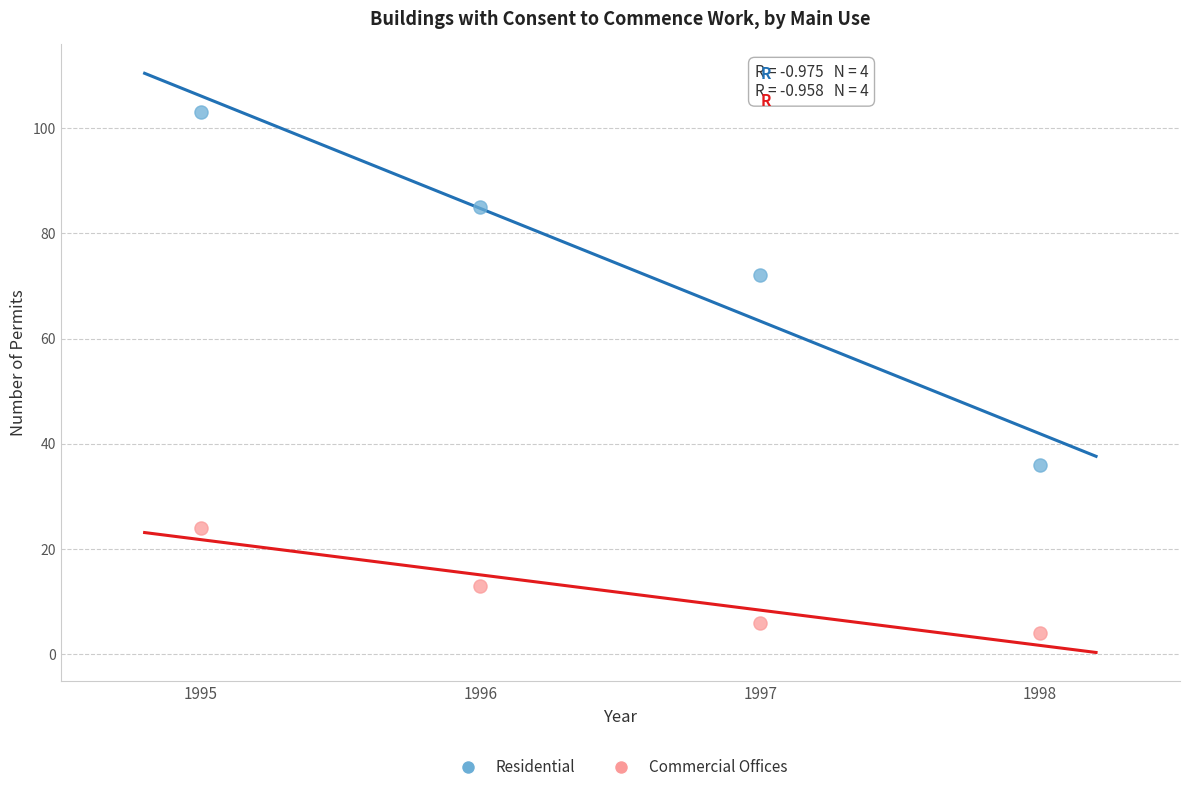

Which series reaches the minimum Y coordinate?

Commercial Offices